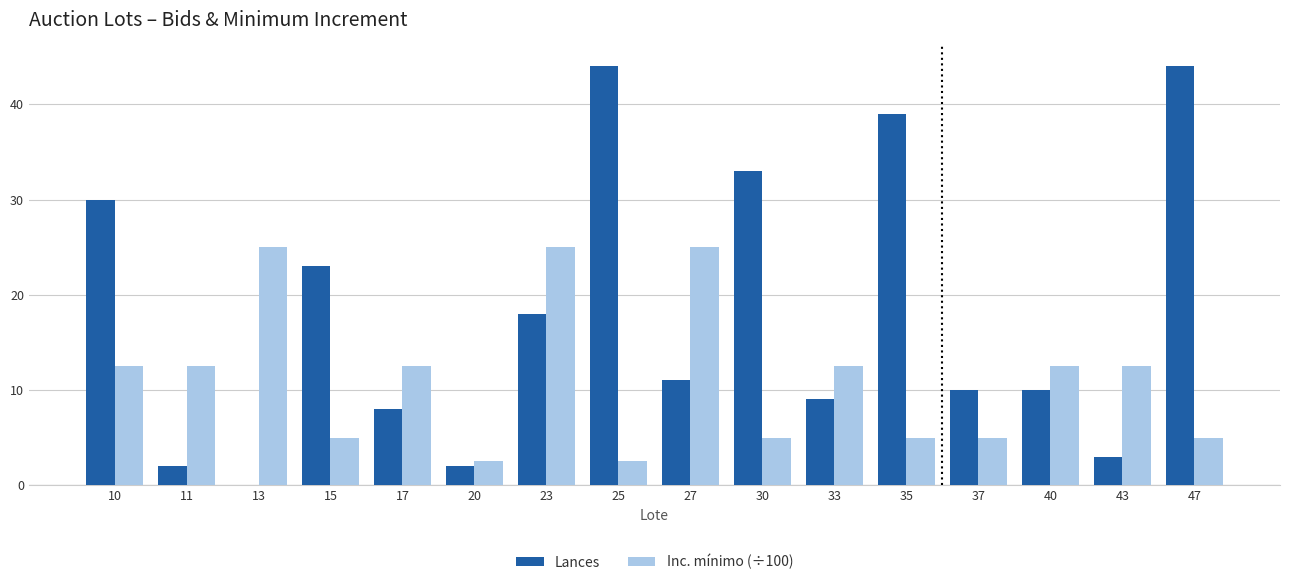

The Lances series shows 9.0 at 33. True or false?

True